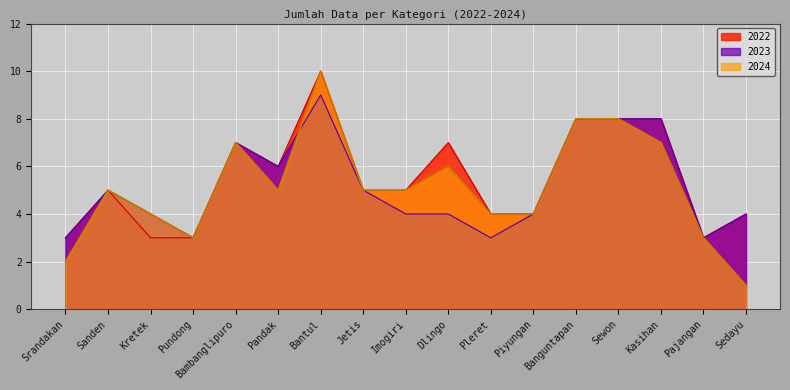

What is the label of the 7th point from the left?

Bantul